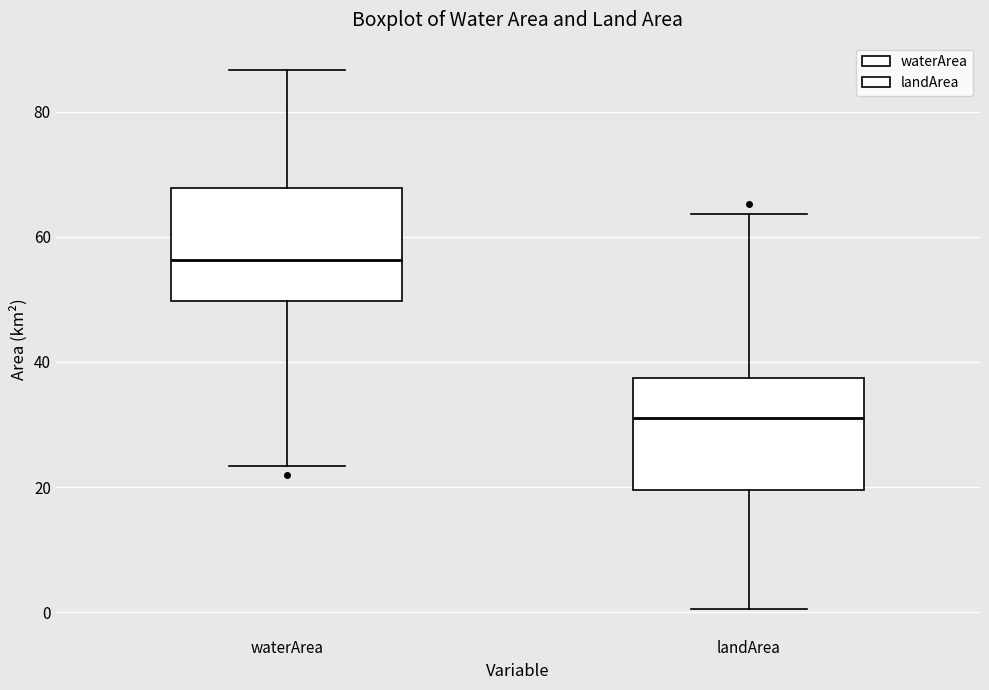

Reading left to right, transcribe this box plot: for each box, give where its median line is, the range the box spans, and where its two whiskers end, as read against the y-axis. The values are not printed on the chart, so give them approximately, as read against the axis.

waterArea: median 56, box 50 to 68, whiskers 24 to 86
landArea: median 32, box 20 to 38, whiskers 0 to 64